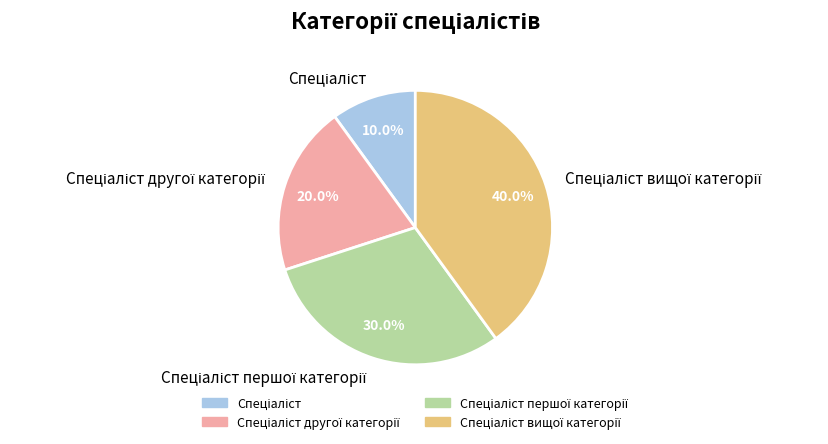

Is there any slice that represents more than half of the pie?

No